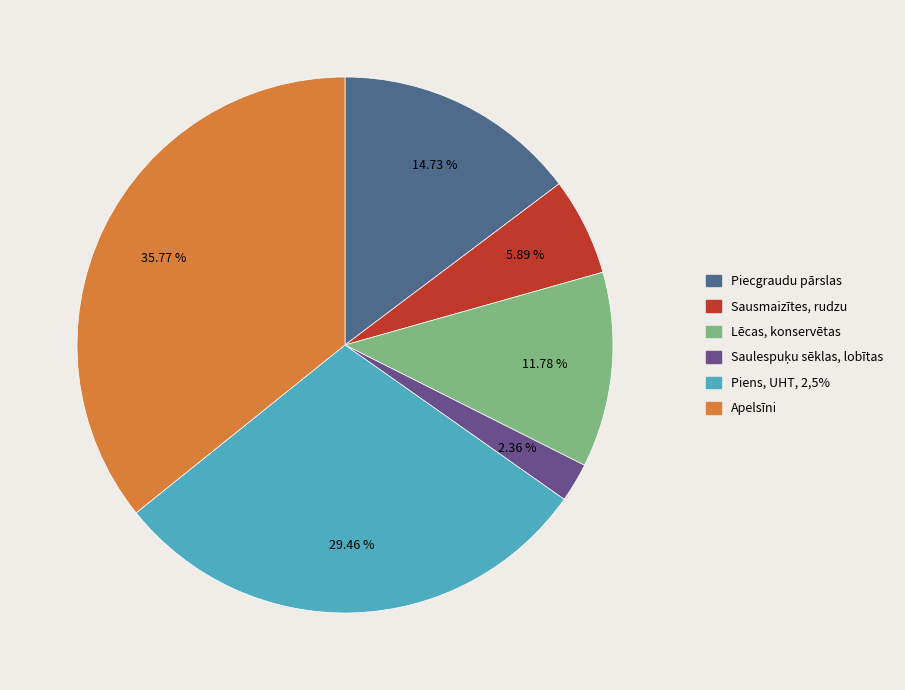

Which category has the biggest portion of the pie?

Apelsīni